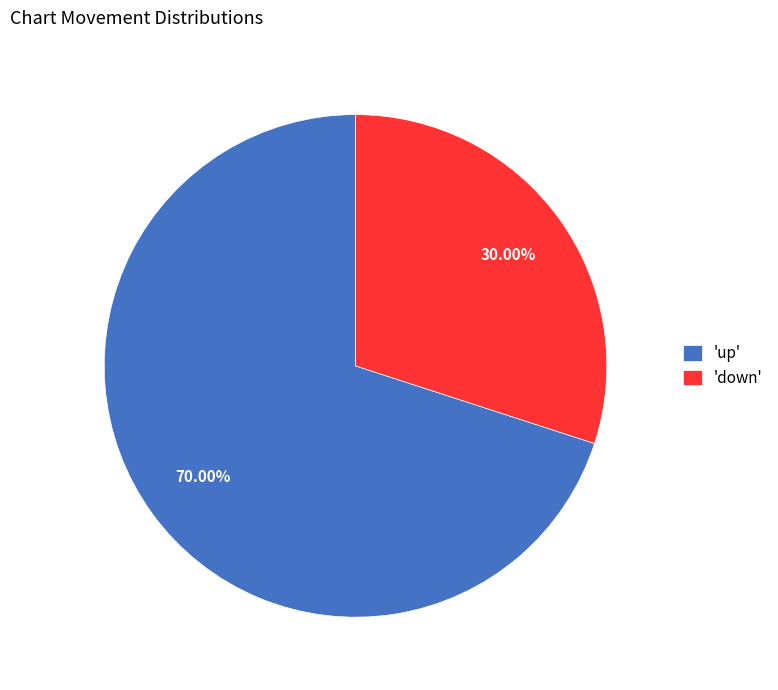

Which has a higher value, 'up' or 'down'?

'up'